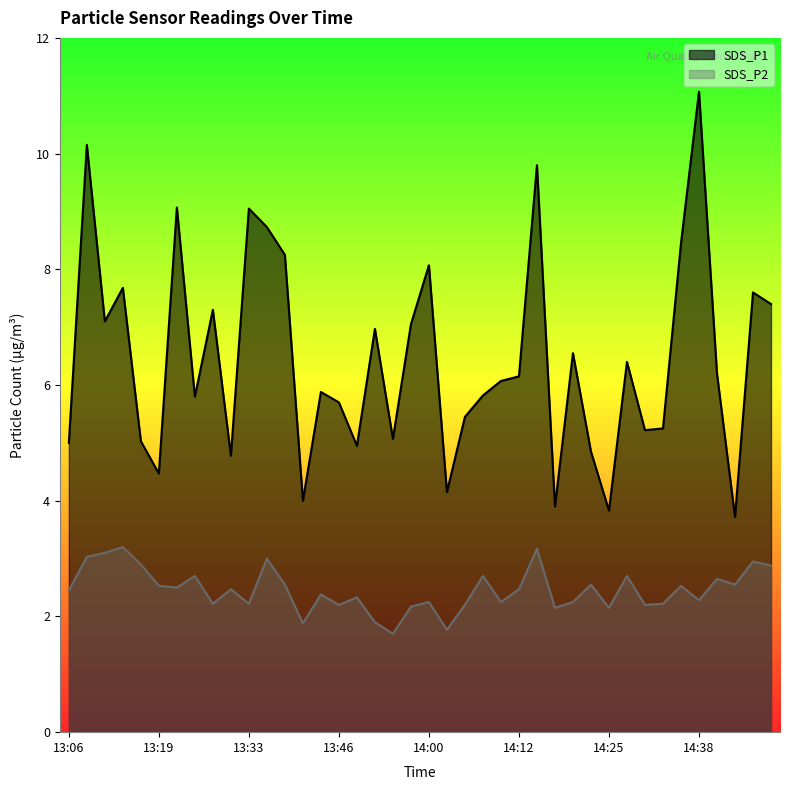

Which has a higher value, 13:35 or 13:33?

13:33